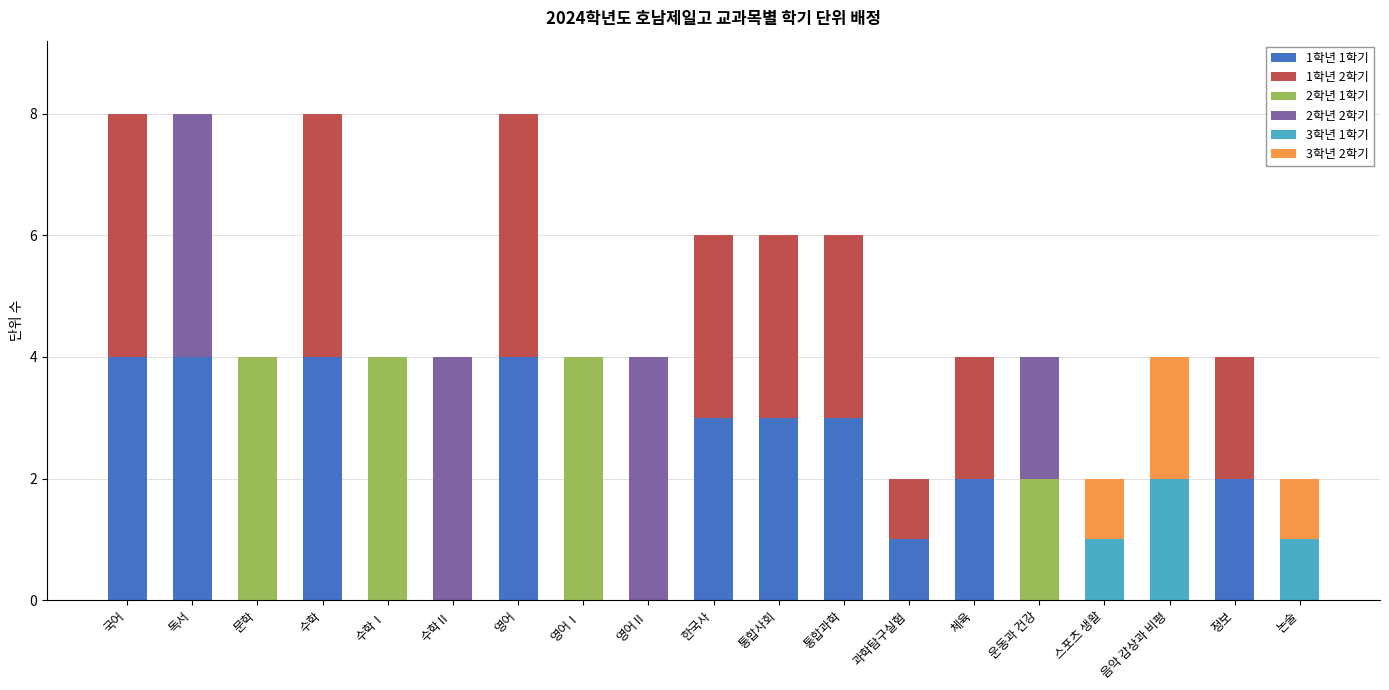

Is it true that 1학년 1학기 equals 1 at 과학탐구실험?

True